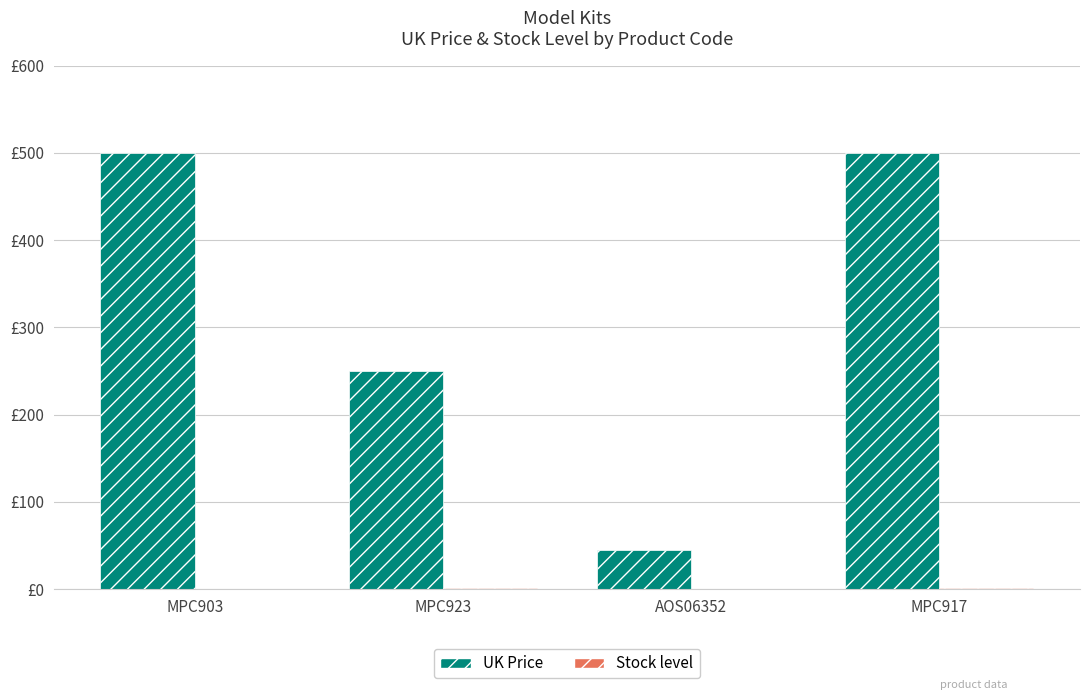

Are the bars horizontal?

No